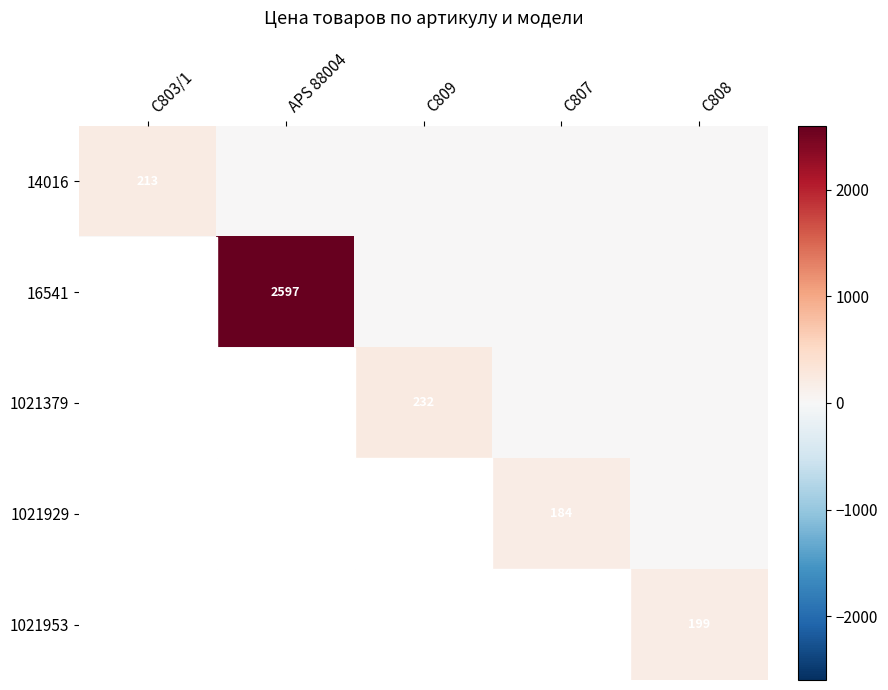

How many distinct data groups are displayed?

5